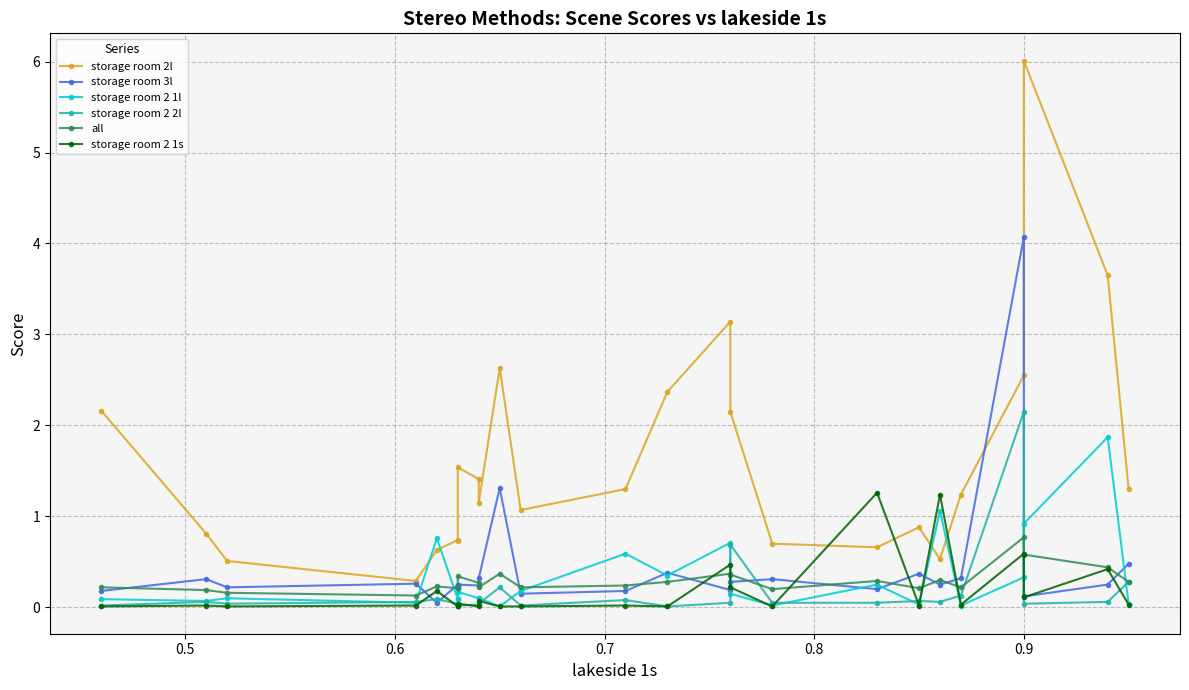

What is the difference between the maximum and minimum values in the storage room 2 2l series?

2.1